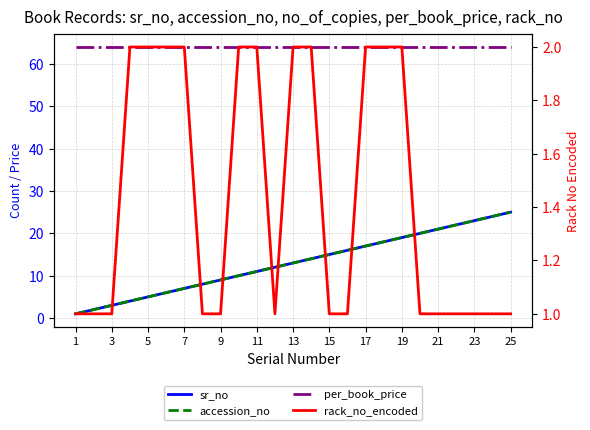

What is the smallest value displayed?

1